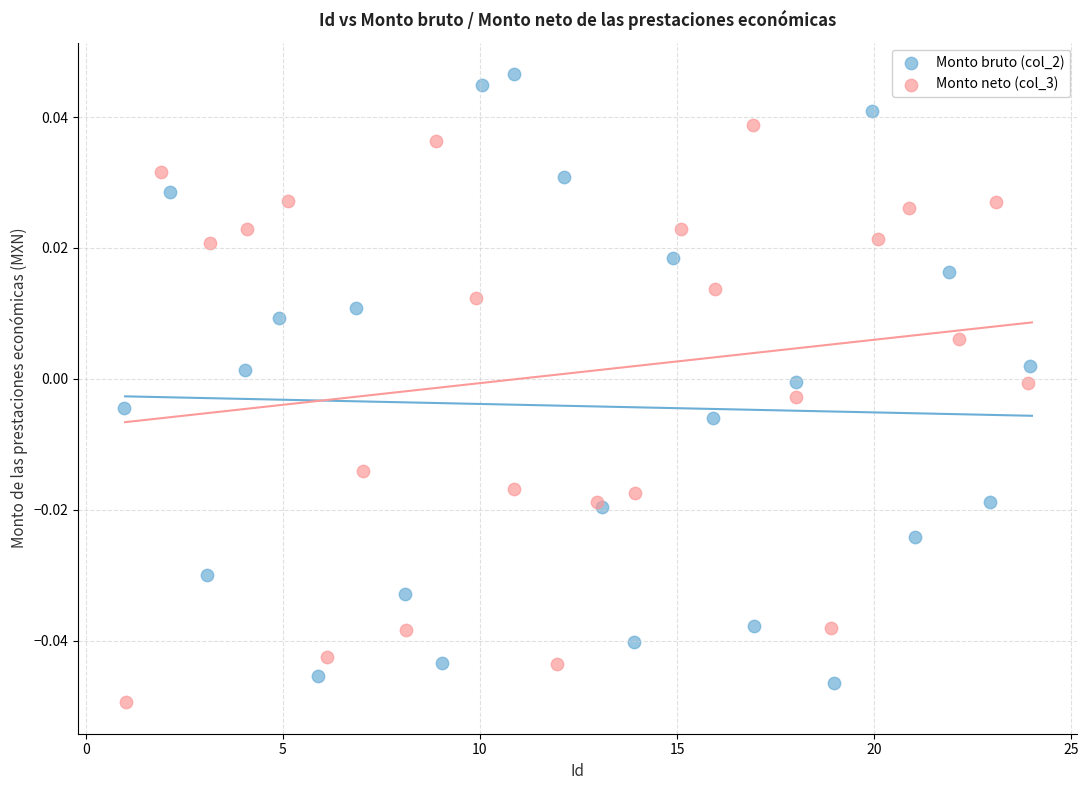

Which series has the widest spread of Y values?

Monto bruto (col_2)